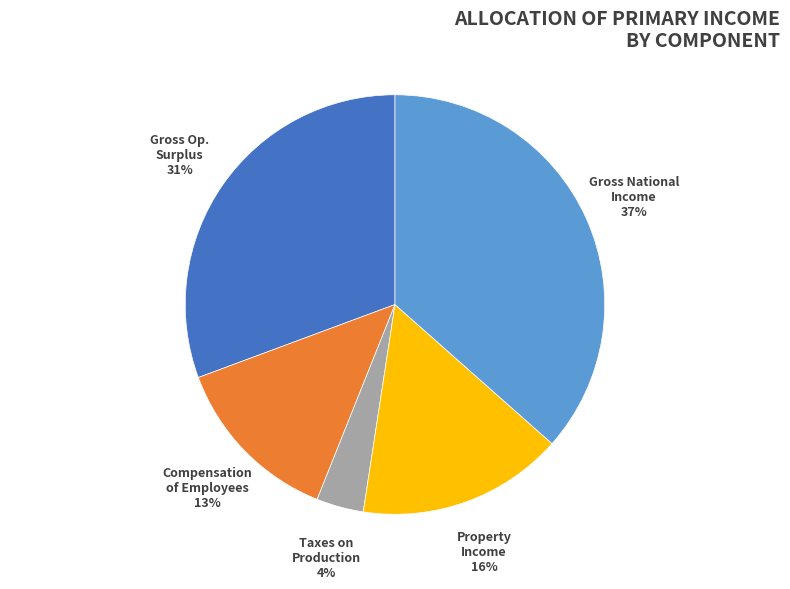

To the nearest percent, what is the average slice percentage?

20%